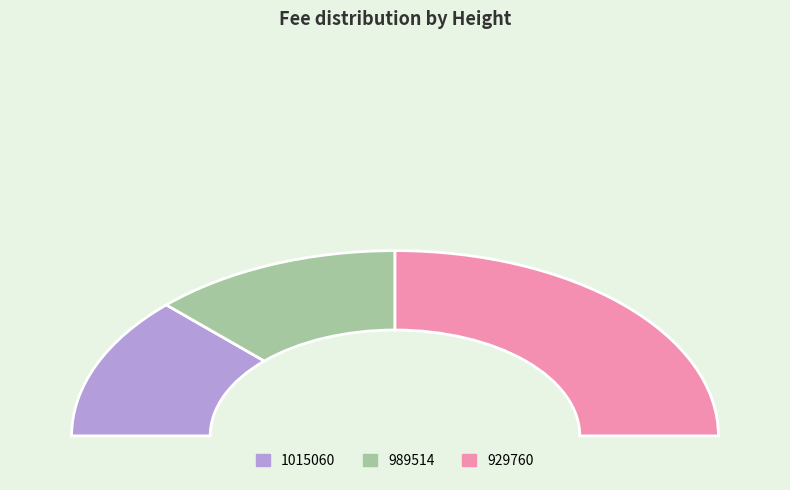

Is there a majority slice in this chart?

No